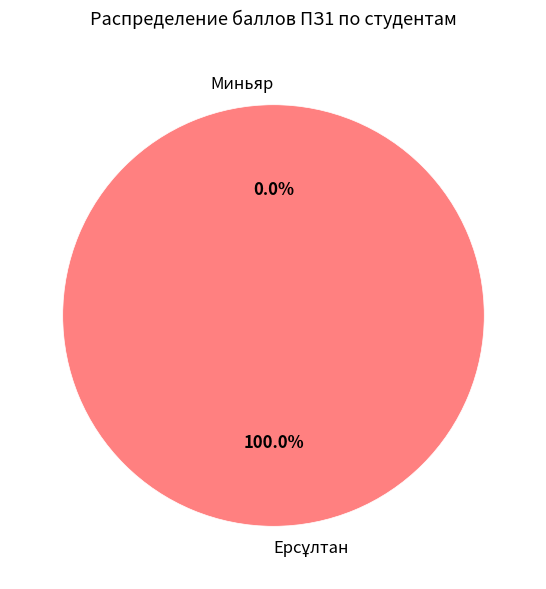

To the nearest percent, what portion does Ерсұлтан represent?

100%